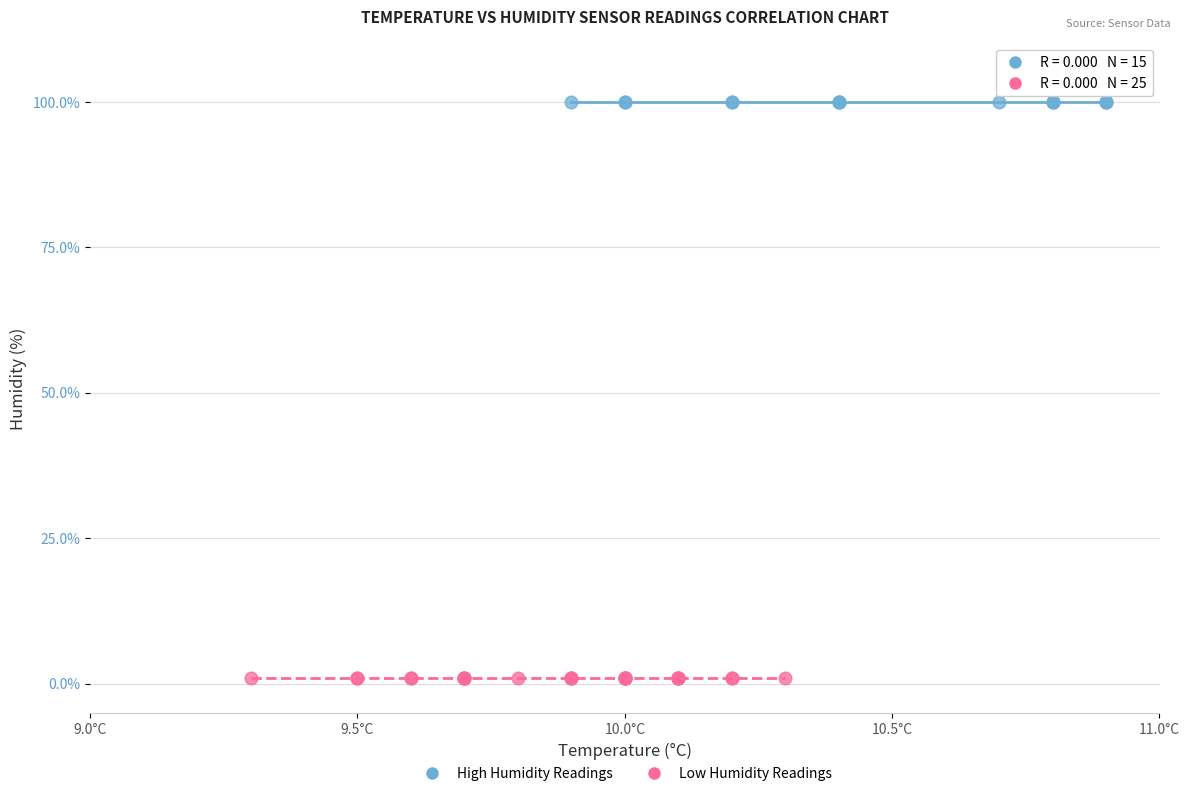

Which series contains the highest Y value?

High Humidity Readings